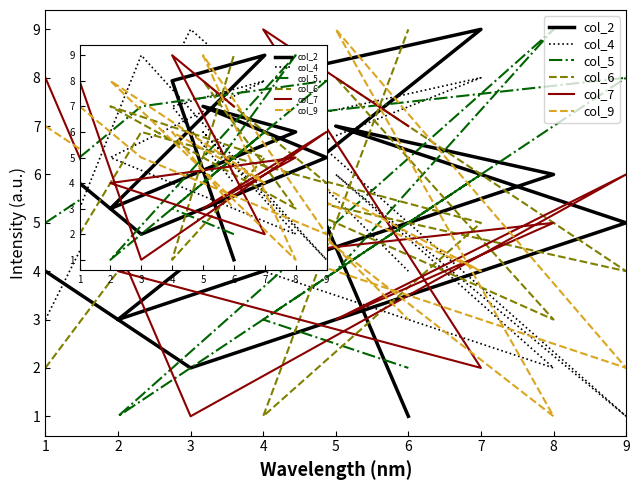

How many intersections are there between col_6 and col_7?

7